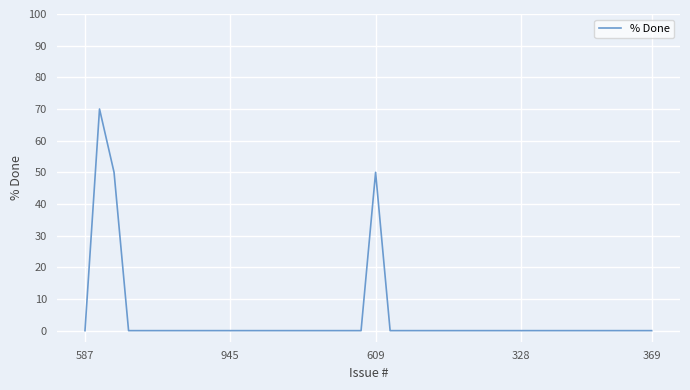

What is the maximum value shown in the chart?

70